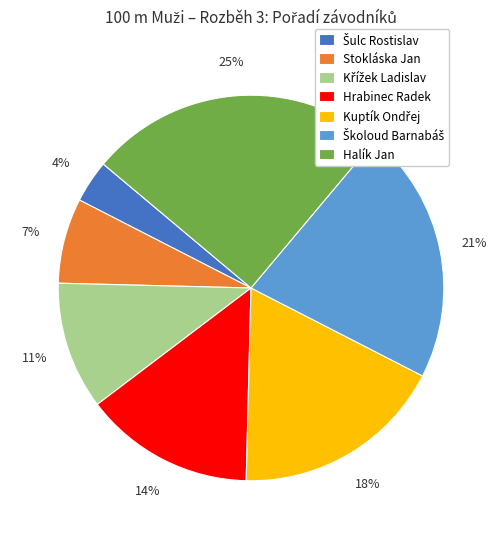

The Stokláska Jan slice represents 18% of the pie. True or false?

False